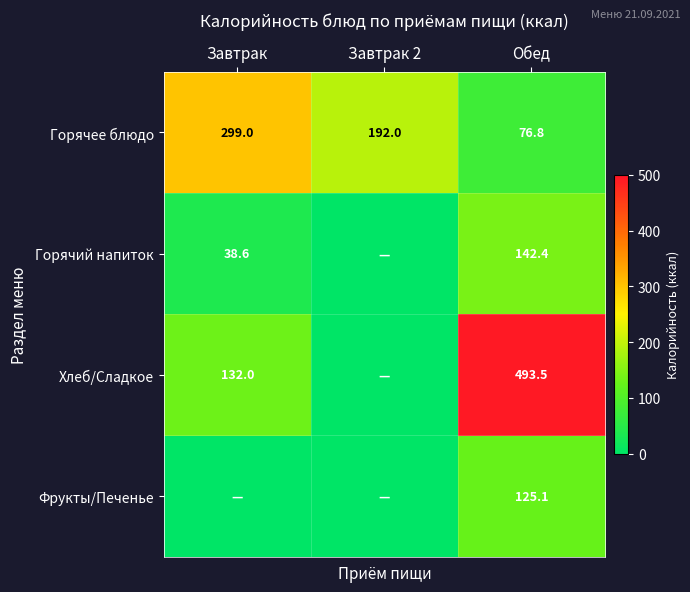

Rank the series at Обед from highest to lowest value.

Хлеб/Сладкое, Горячий напиток, Фрукты/Печенье, Горячее блюдо